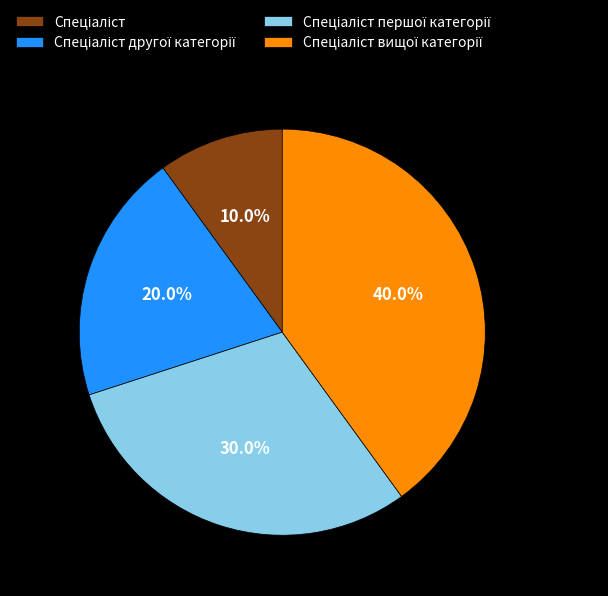

Does any single category account for the majority?

No